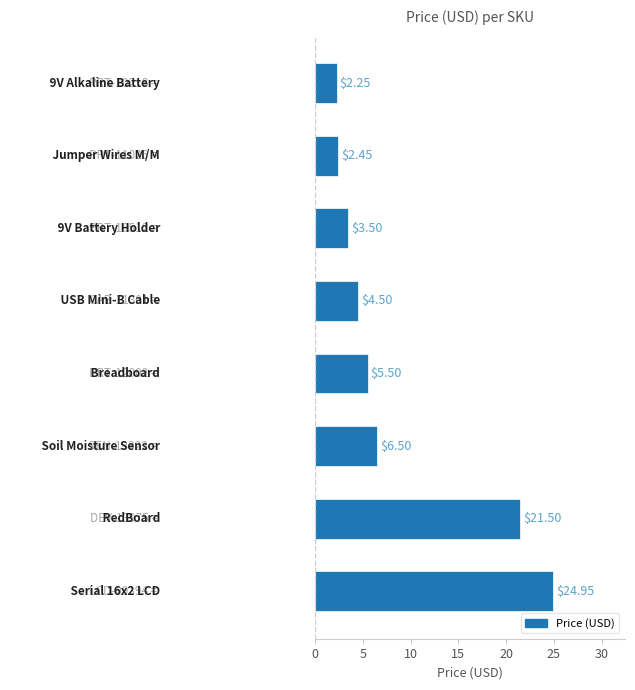

What is the average value?

8.9